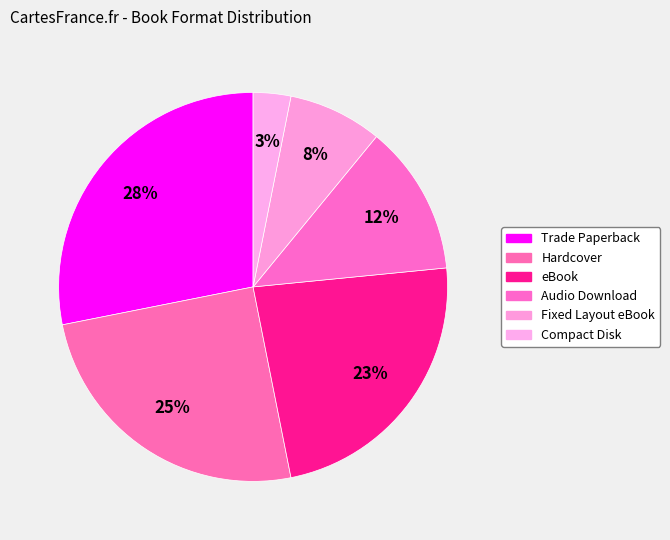

How much of the chart is everything except Hardcover?

75.0%